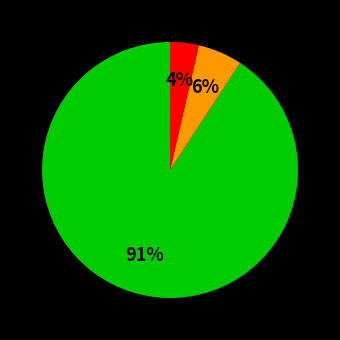

Count the number of slices in the pie.

3